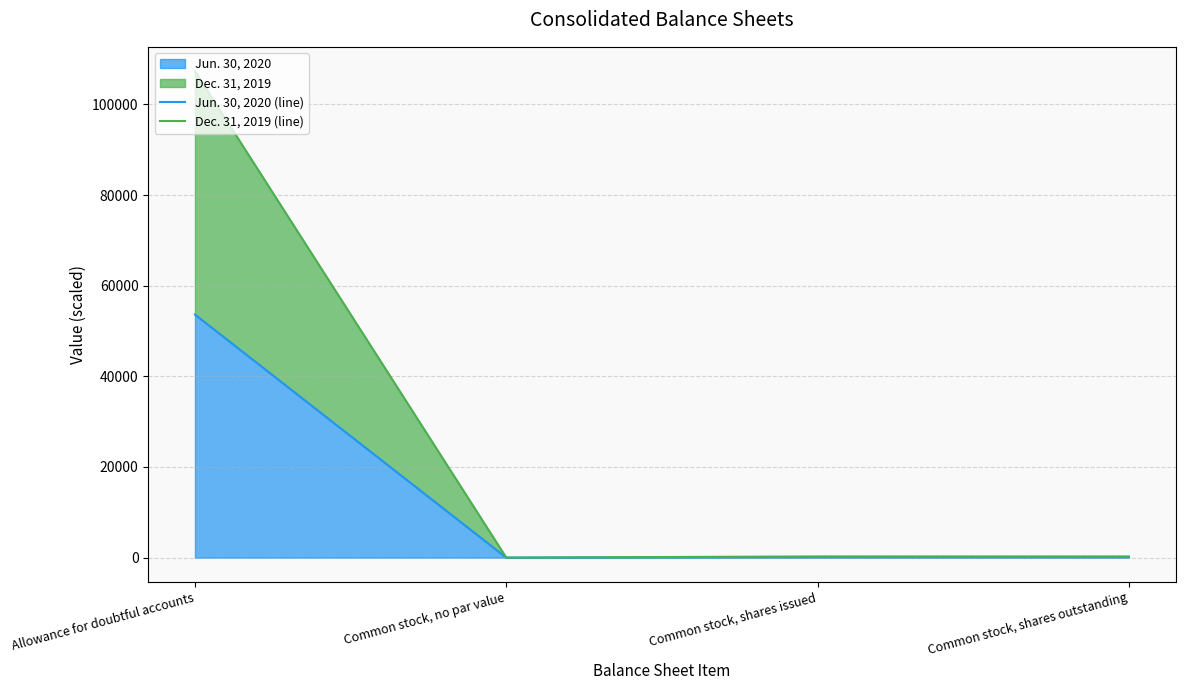

What is the label of the 1st point from the left?

Allowance for doubtful accounts